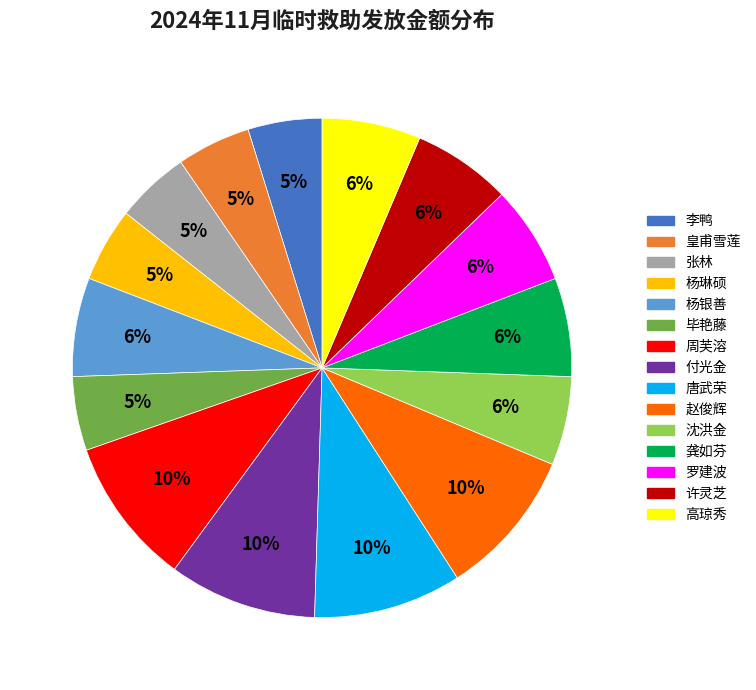

How many slices are in this pie chart?

15